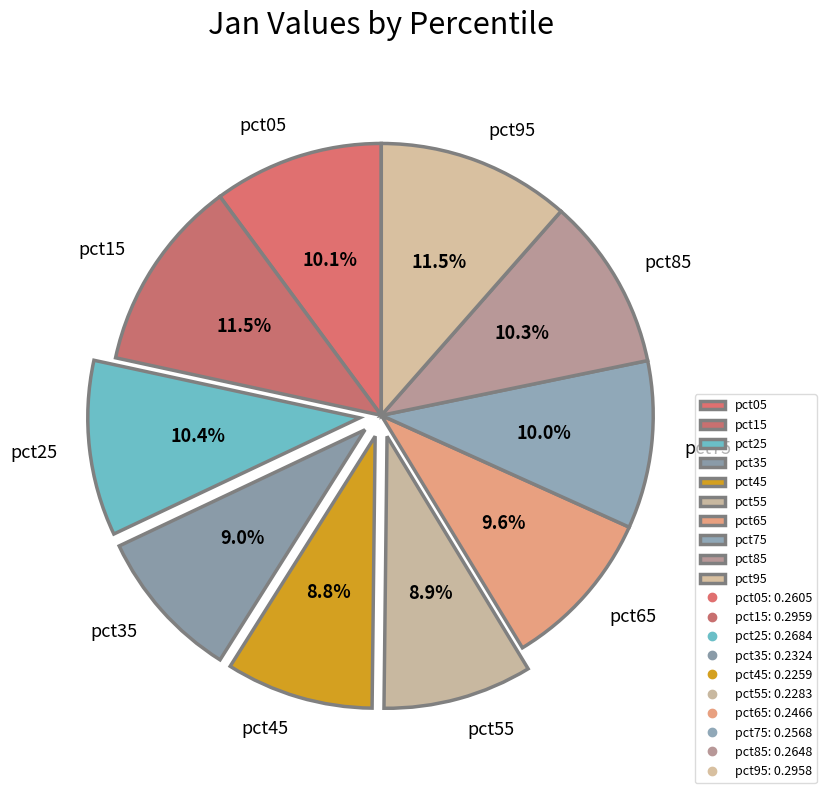

Which has a higher value, pct15 or pct65?

pct15